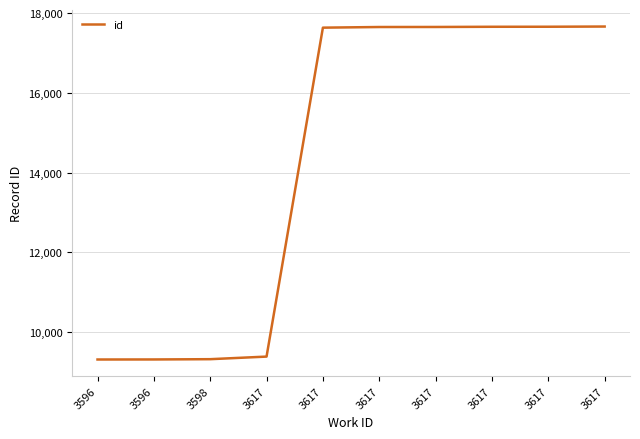

Does the chart display data point markers on the line(s)?

No